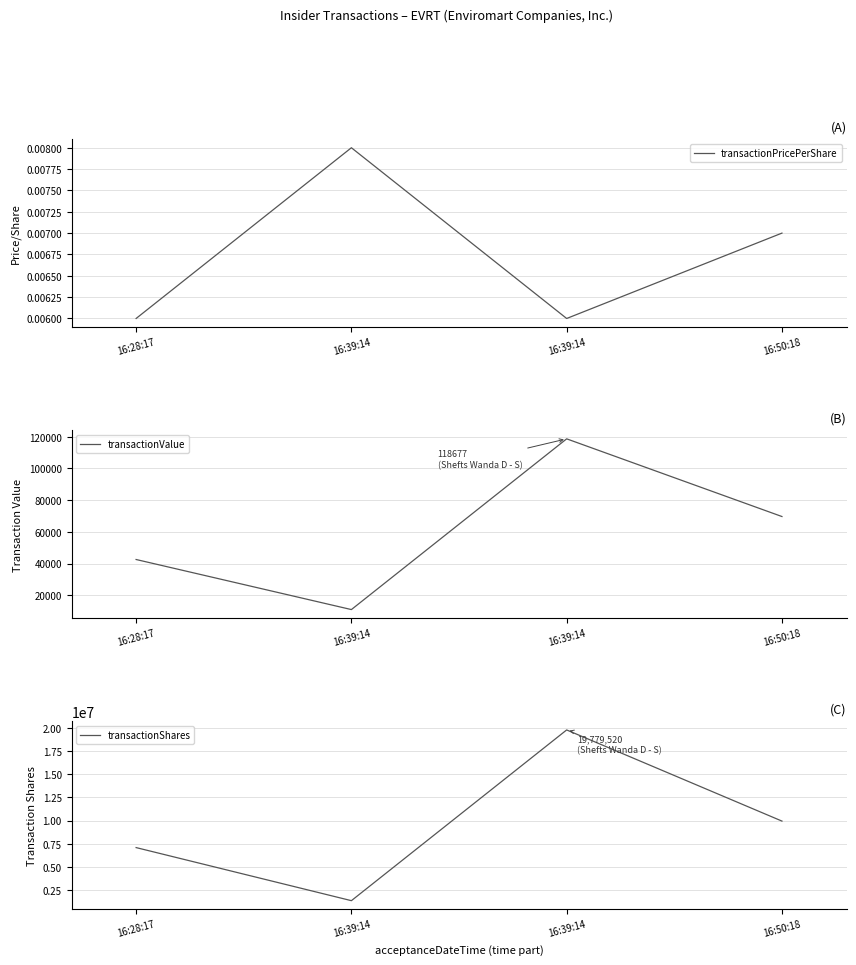

How many data points in transactionShares are above 9956500?

1